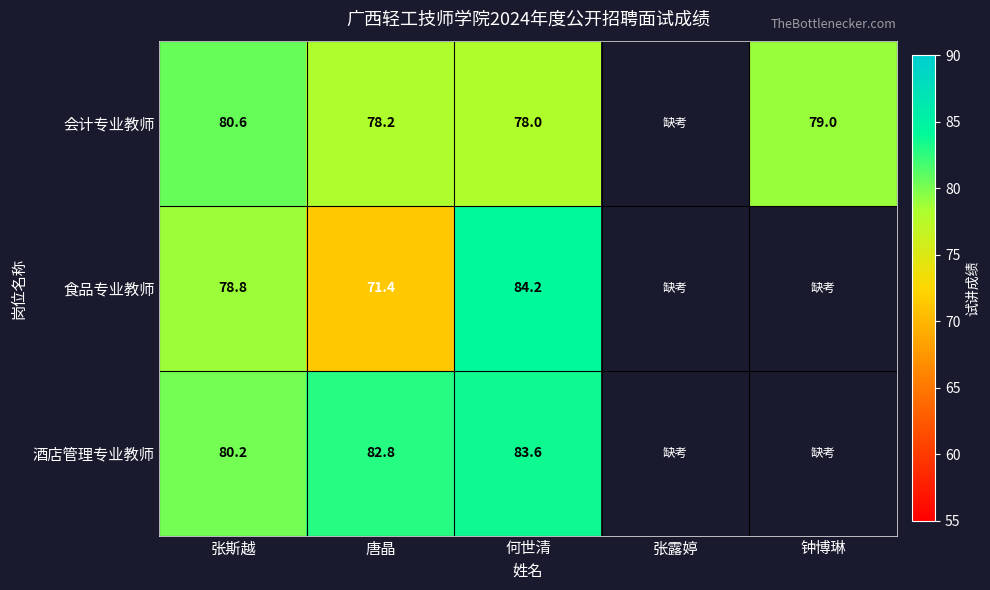

At 唐晶, list the series in order from smallest to largest.

食品专业教师, 会计专业教师, 酒店管理专业教师